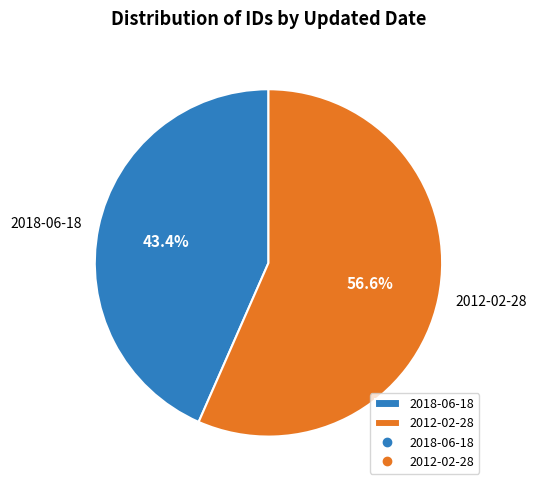

Which has a higher value, 2018-06-18 or 2012-02-28?

2012-02-28